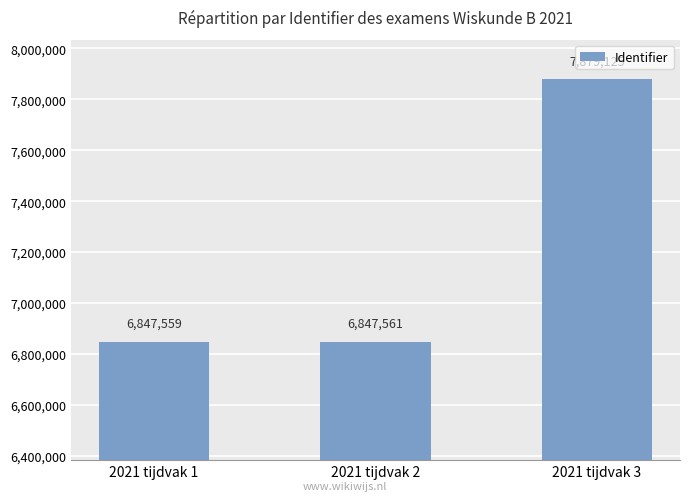

List the labels in order of value, smallest first.

2021 tijdvak 1, 2021 tijdvak 2, 2021 tijdvak 3